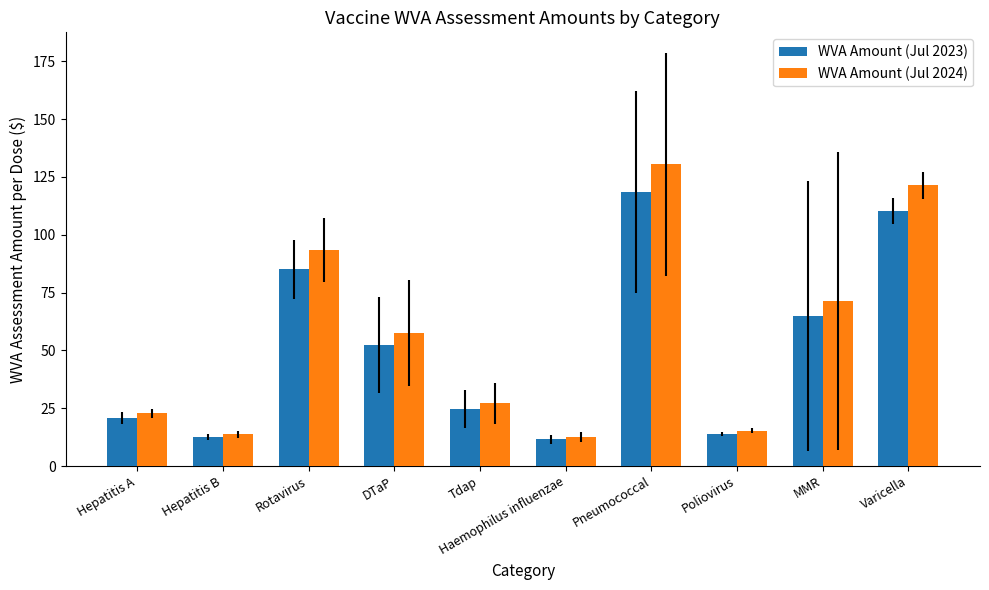

What is the minimum value for WVA Amount (Jul 2023)?

11.5